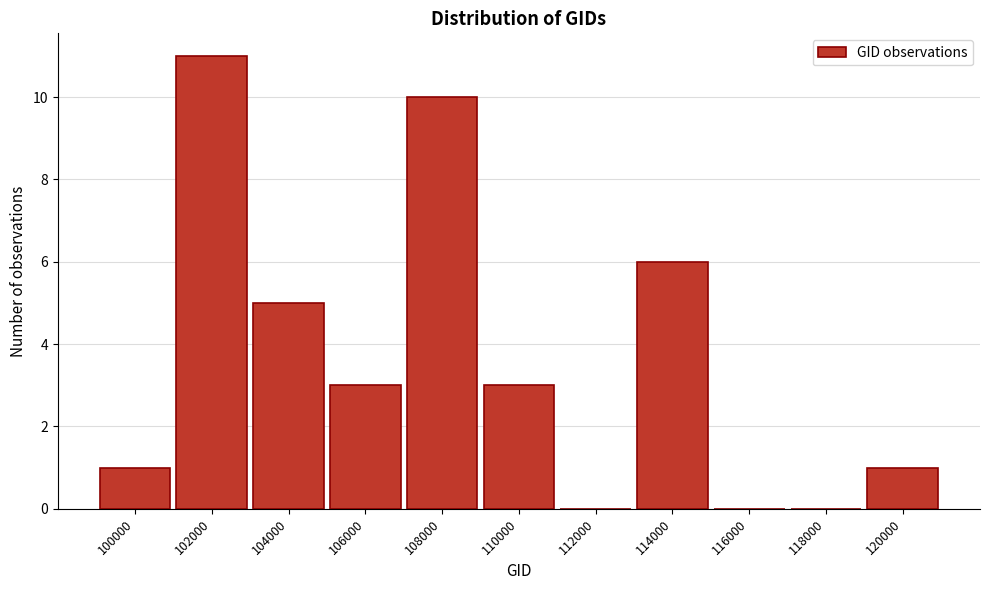

Reading left to right, transcribe all the data shown in this chart.

100000=1	102000=11	104000=5	106000=3	108000=10	110000=3	112000=0	114000=6	116000=0	118000=0	120000=1